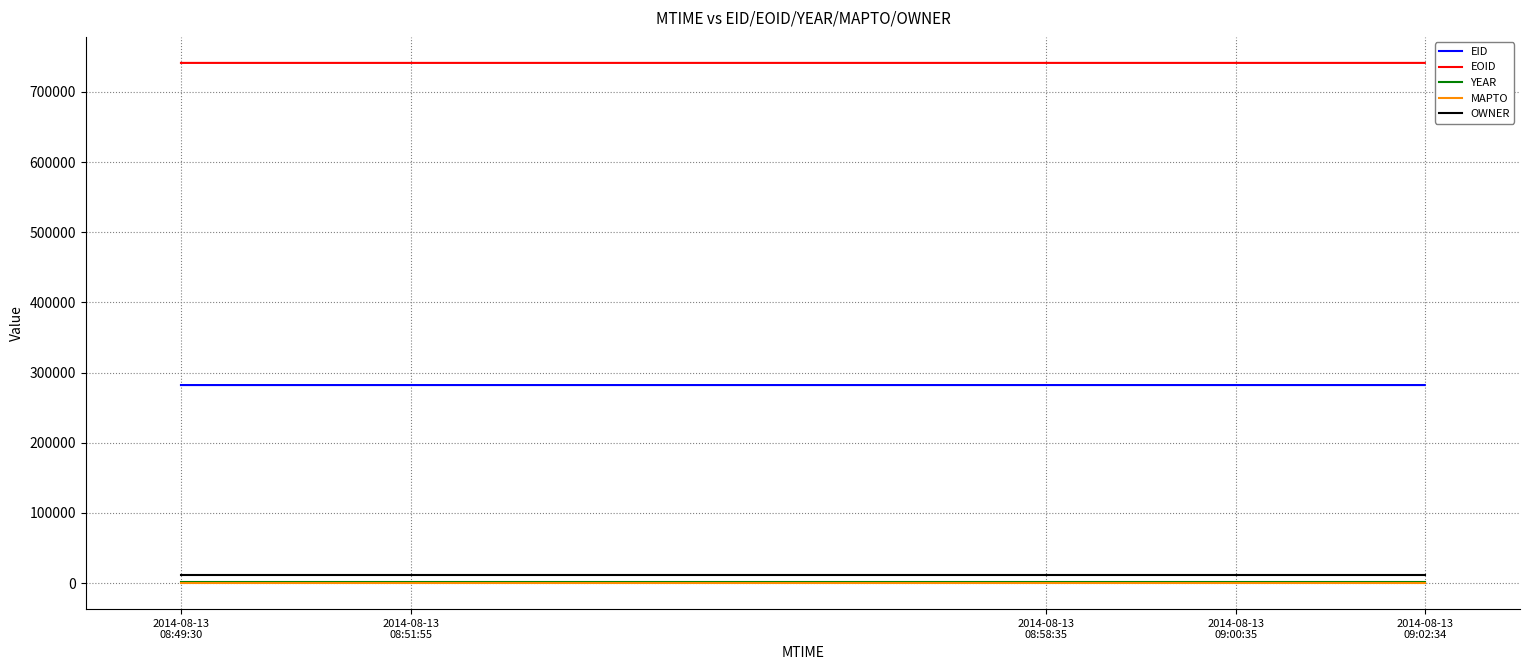

What is the spread (max minus min) of values at 2014-08-13
09:00:35?

741444